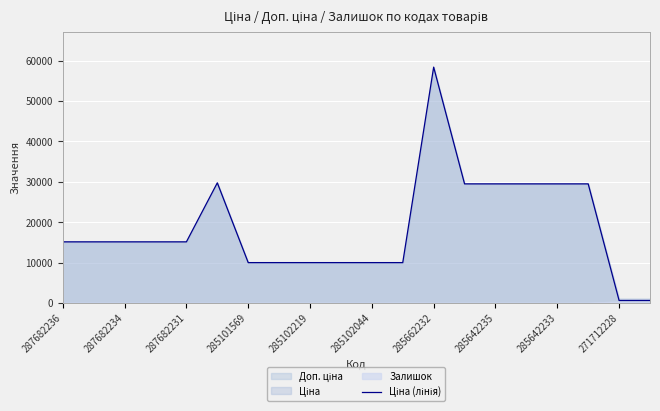

What is the smallest value displayed?

589.9